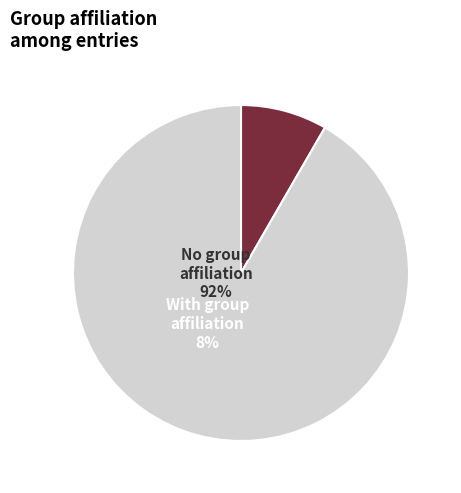

Does any single category account for the majority?

Yes